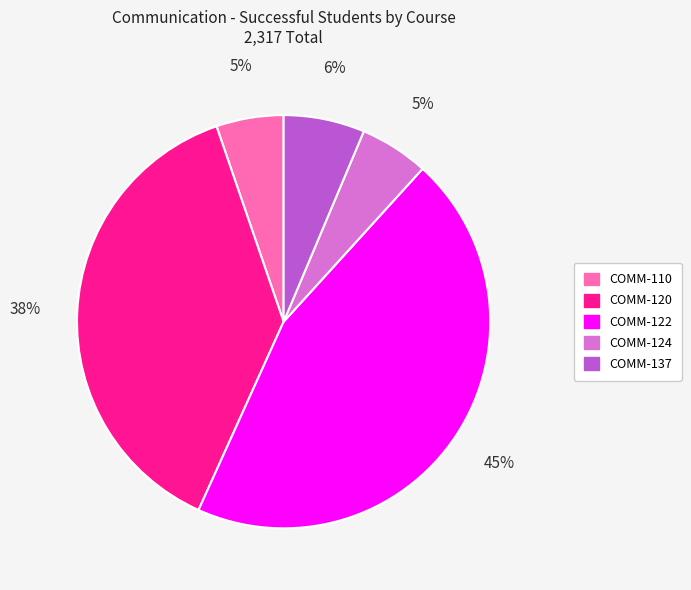

Is COMM-124 the majority of the pie?

No